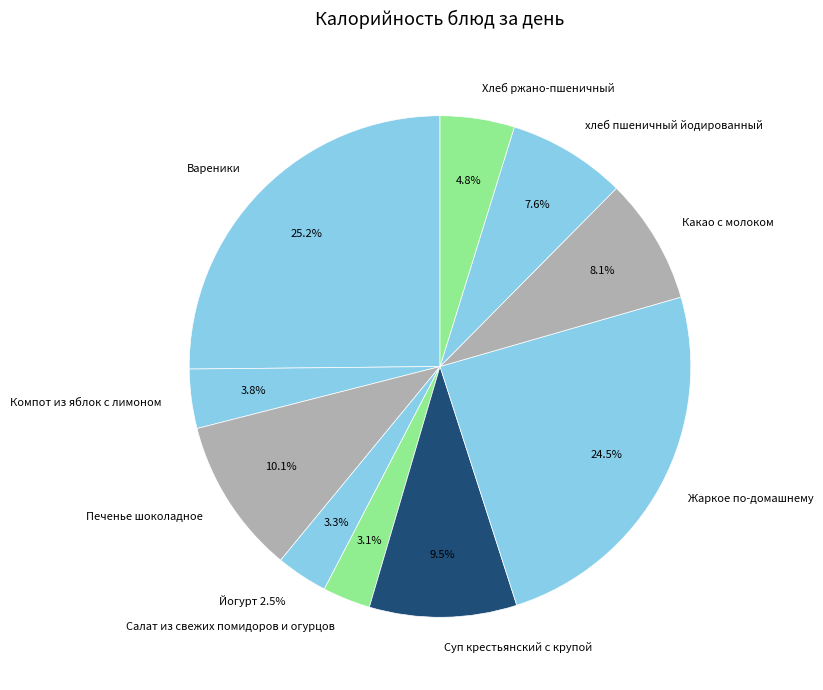

To the nearest percent, what is the difference between the Какао с молоком and Компот из яблок с лимоном slice percentages?

4%